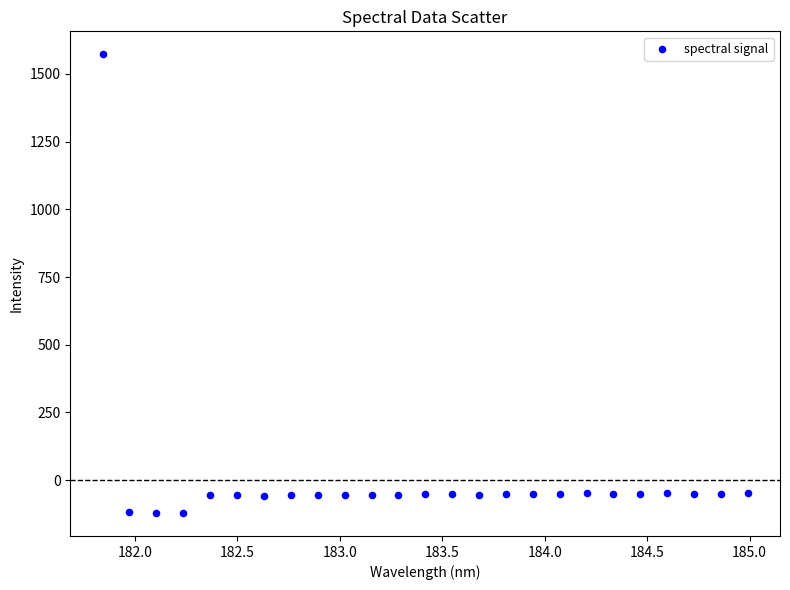

What is the range of X values (max minus min)?

3.1